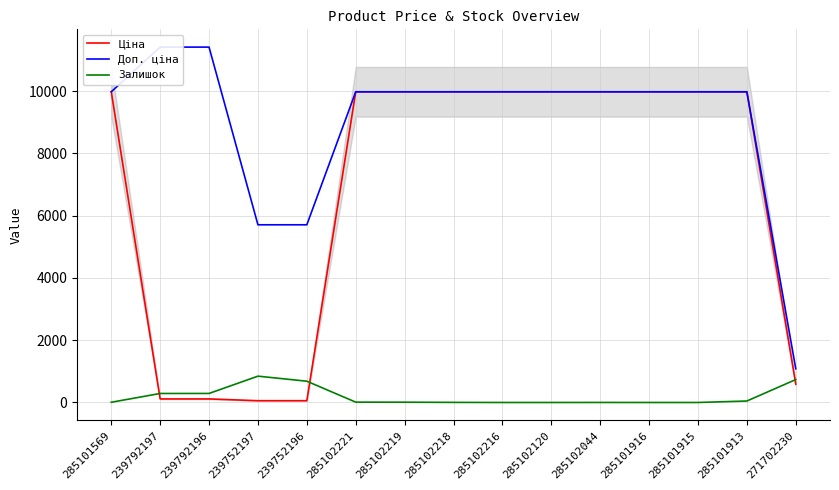

True or false: Ціна has more than 0 interior local peaks.

False